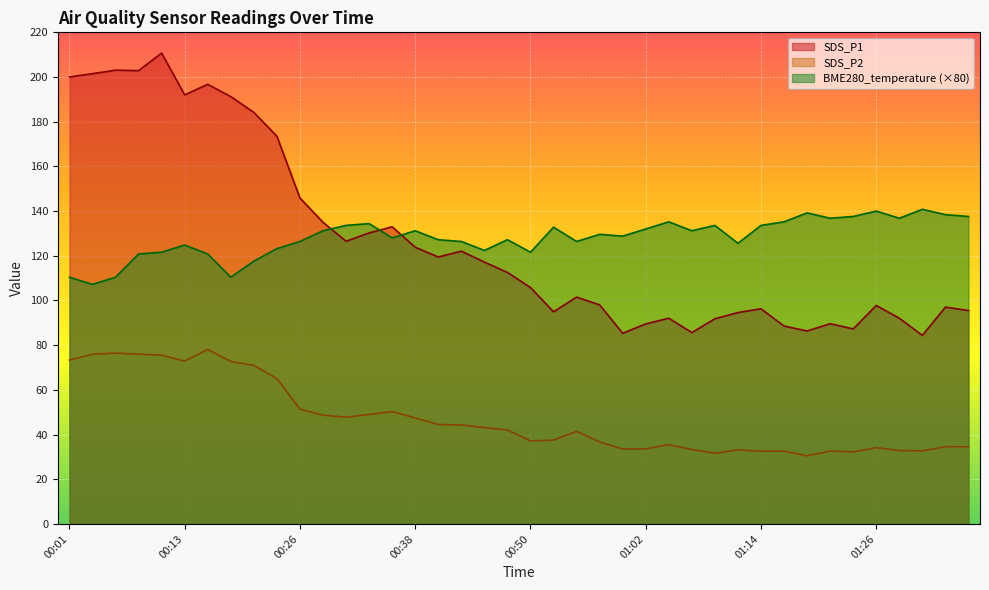

True or false: BME280_temperature has more than 0 interior local peaks.

True